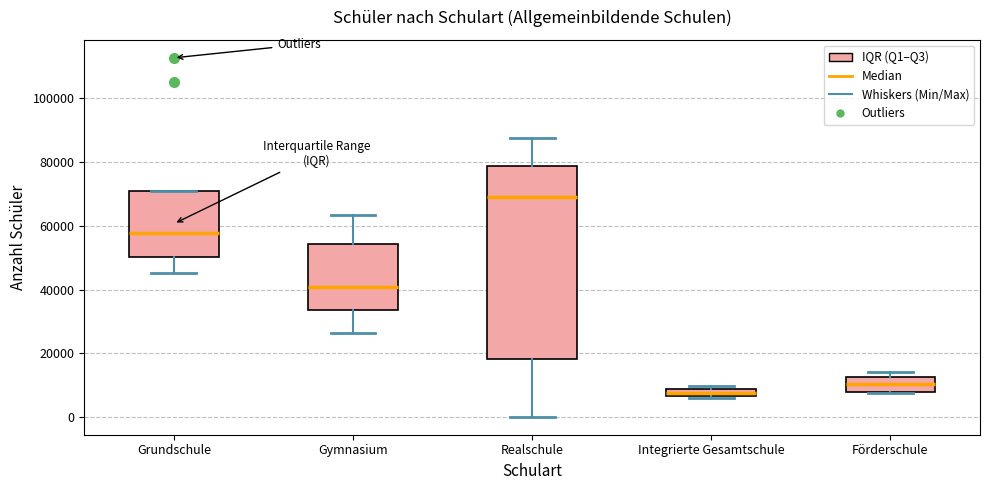

Where does the median line of the box for Realschule sit on the y-axis? The values are not printed on the chart, so give them approximately, as read against the axis.

68000